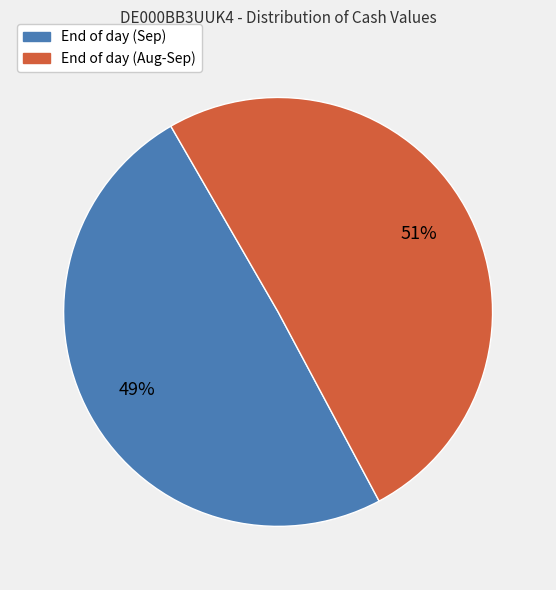

Does any single category account for the majority?

Yes